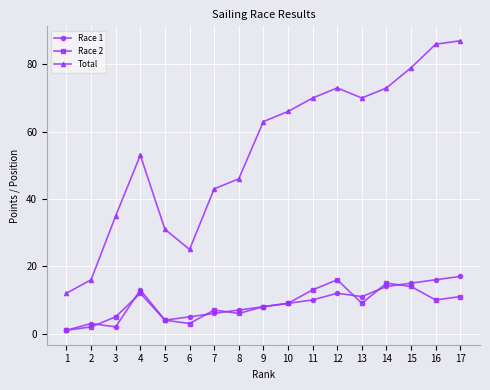

Which series changed the most between 6 and 7?

Total